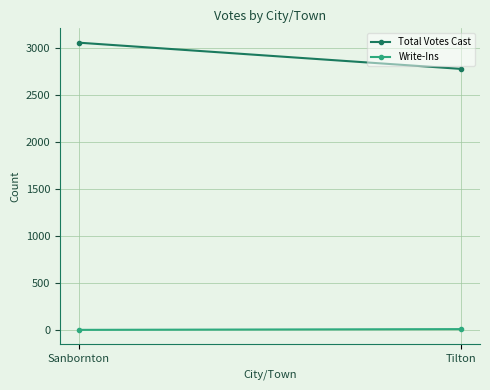

Count the number of categories in the chart.

2